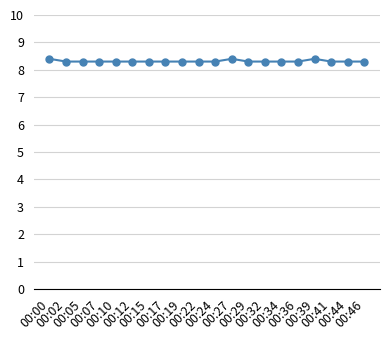

How many lines are shown in the chart?

1